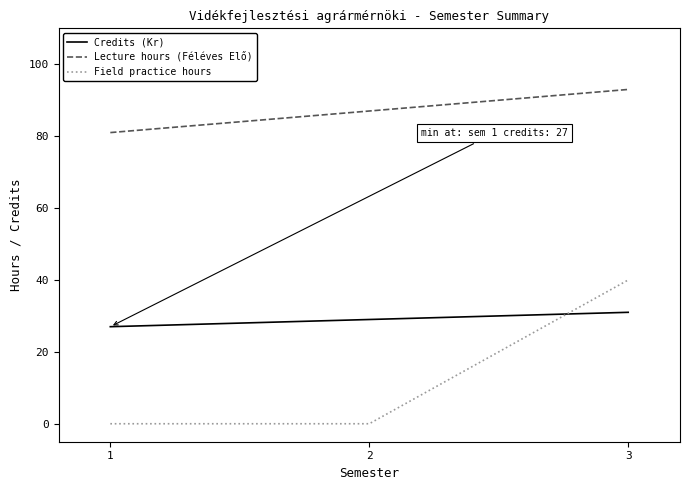

What is the highest value of the Lecture hours (Féléves Elő) series?

93